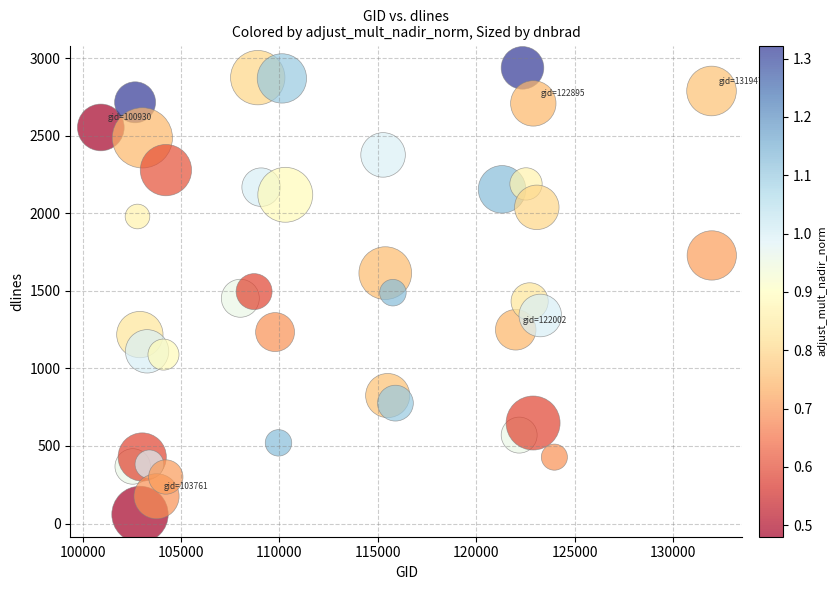

What is the range of X values (max minus min)?

31031